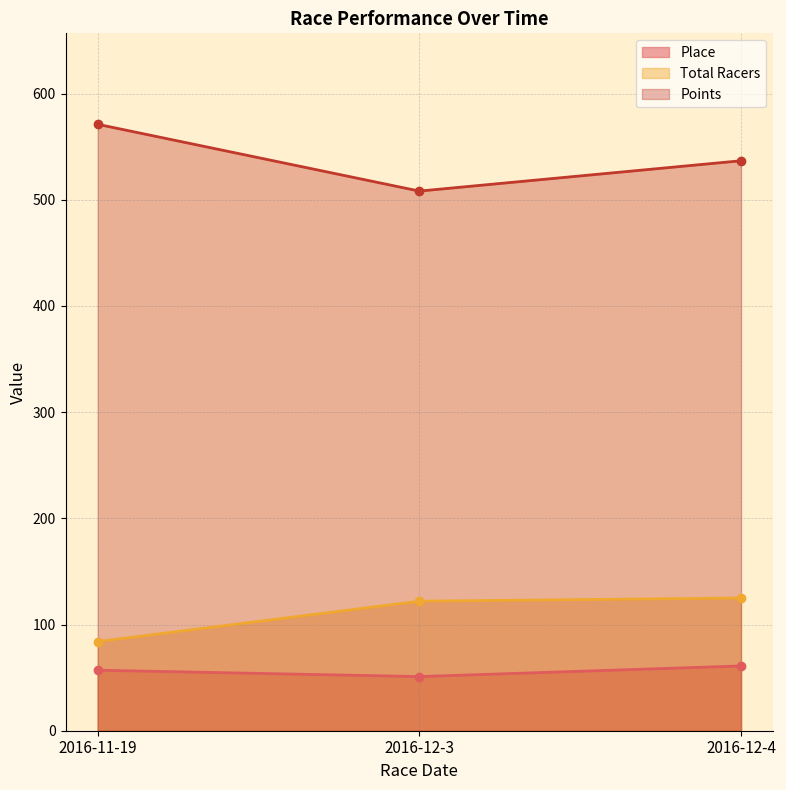

List the labels in order of Place value, smallest first.

2016-12-3, 2016-11-19, 2016-12-4